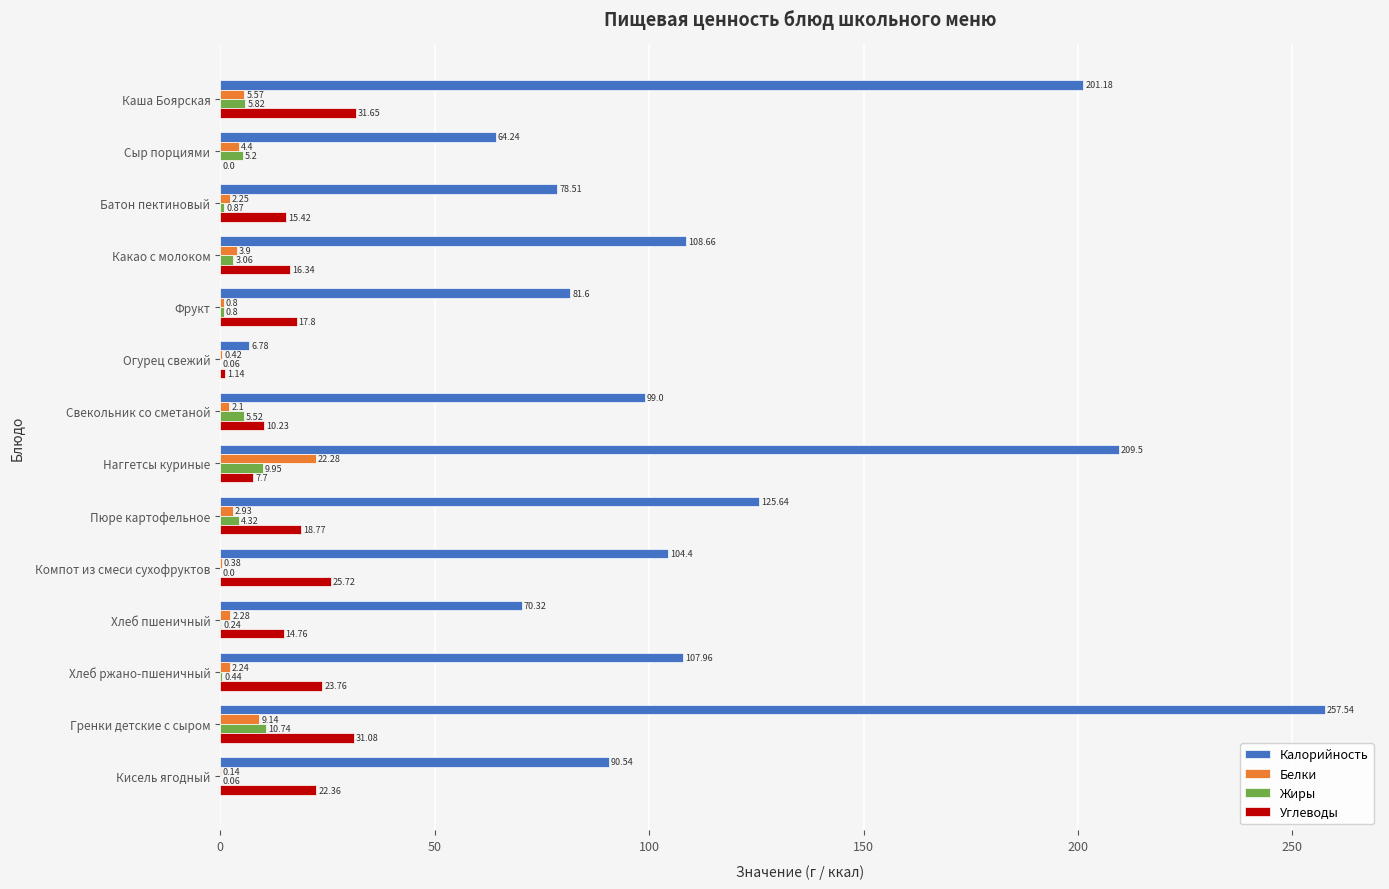

At which label is Жиры closest to 5?

Сыр порциями